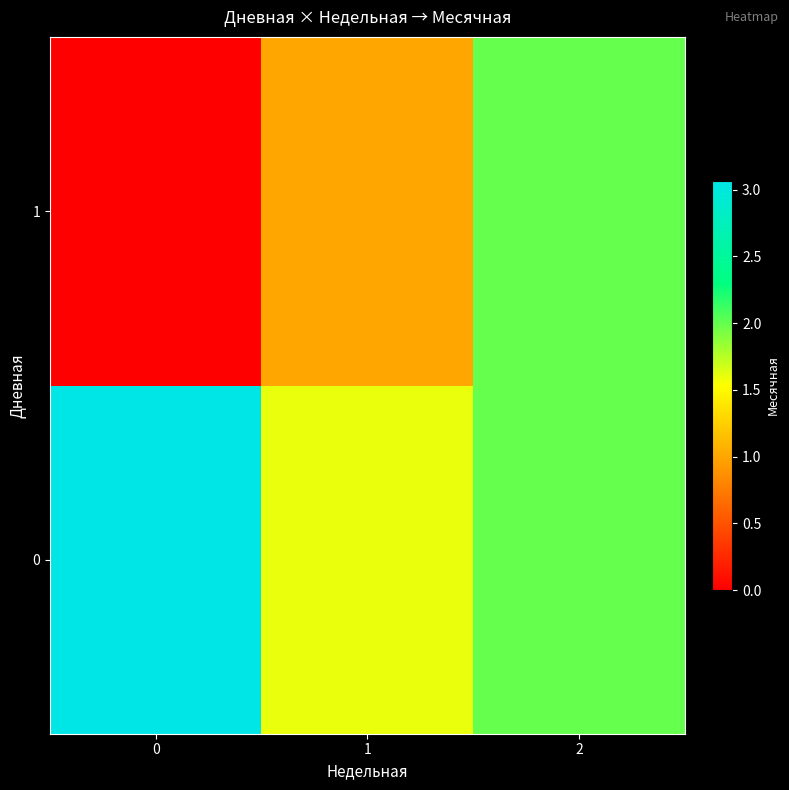

Between 1 and 2, which series saw the biggest shift?

1